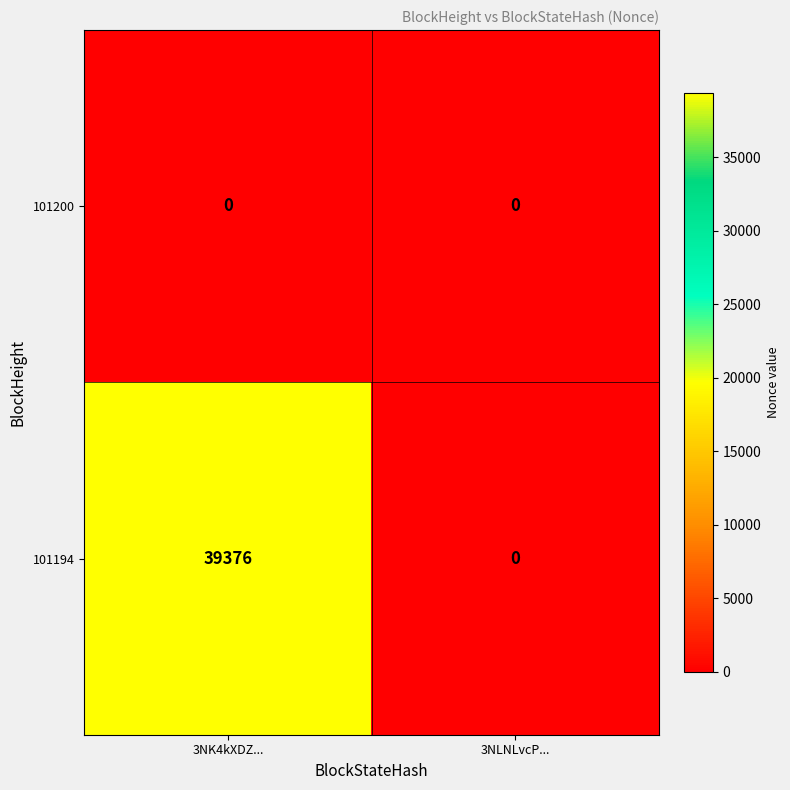

Reading left to right, list all the values displayed in this chart.

101200: 0	0
101194: 39376	0